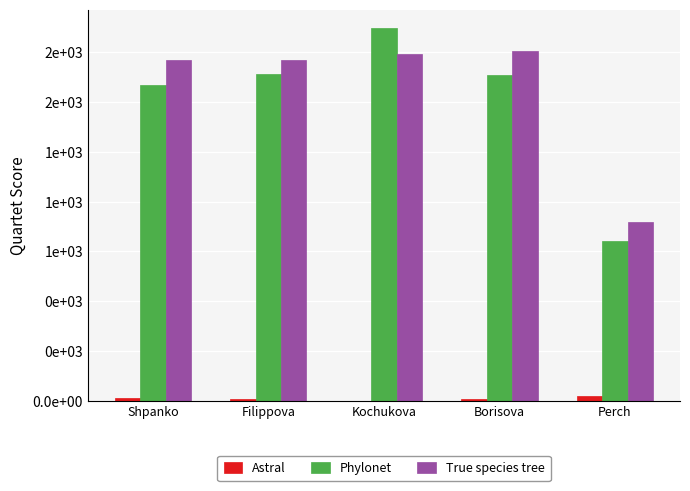

What position from the right is Shpanko?

5